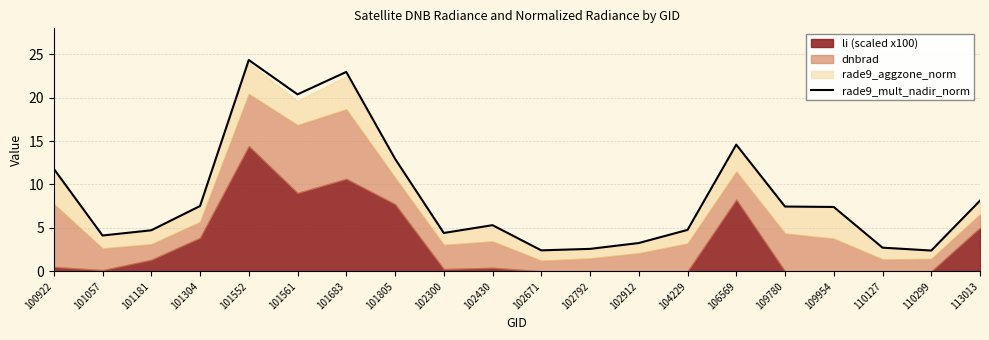

Read the value at 106569.

14.6